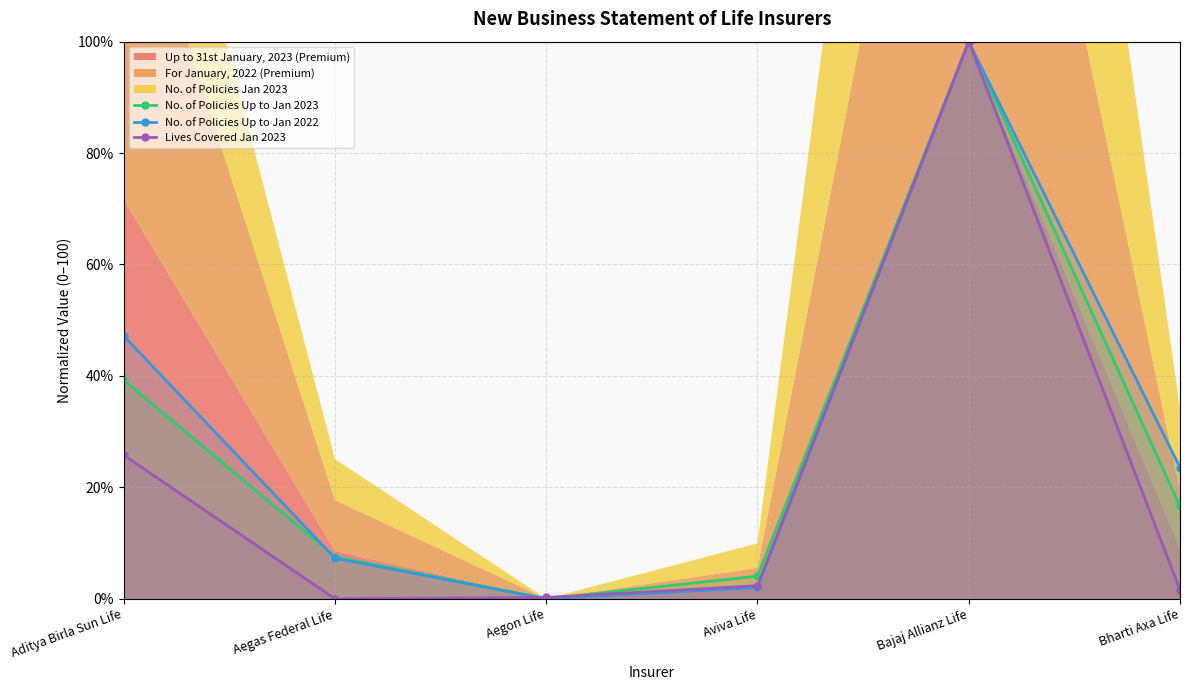

True or false: Lives Covered Jan 2023 and No. of Policies Up to Jan 2022 intersect in this chart.

True